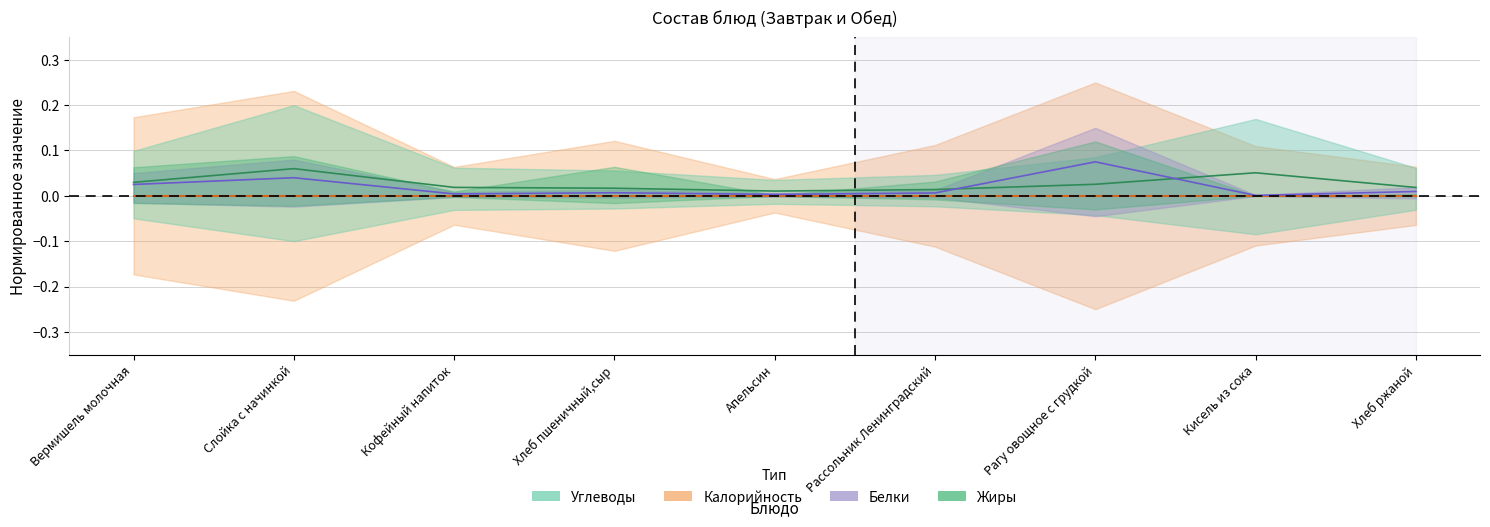

Which category has the highest value in the Белки series?

Рагу овощное с грудкой